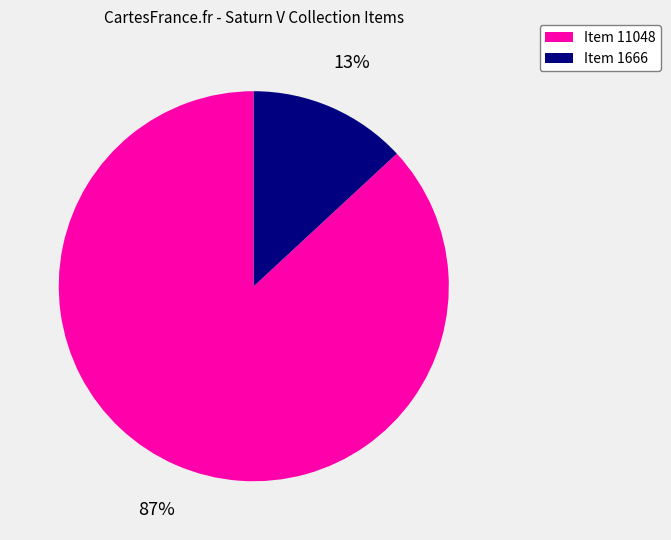

Is it true that Item 11048 is 87% of the pie?

True